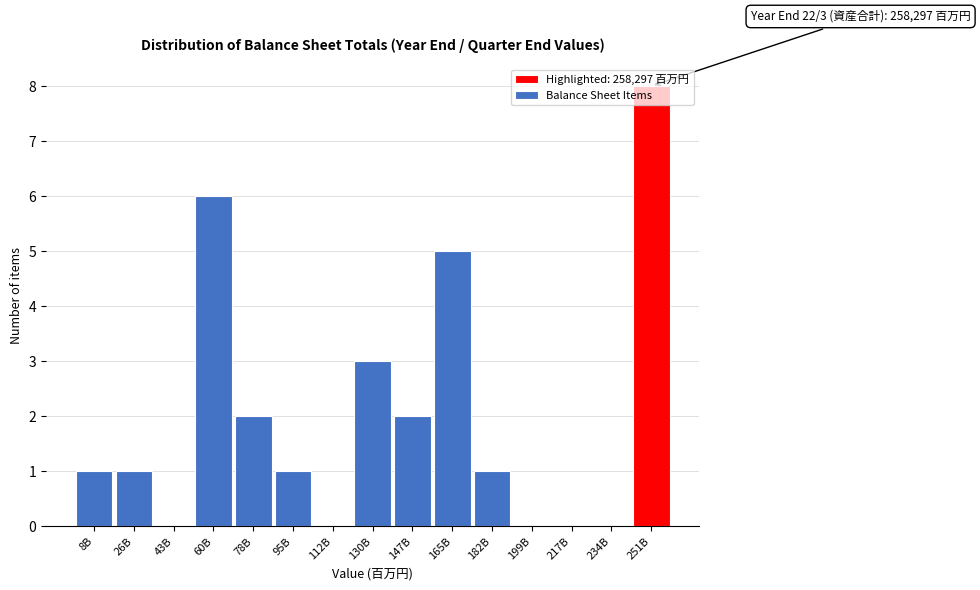

Which has a higher value, 95B or 147B?

147B